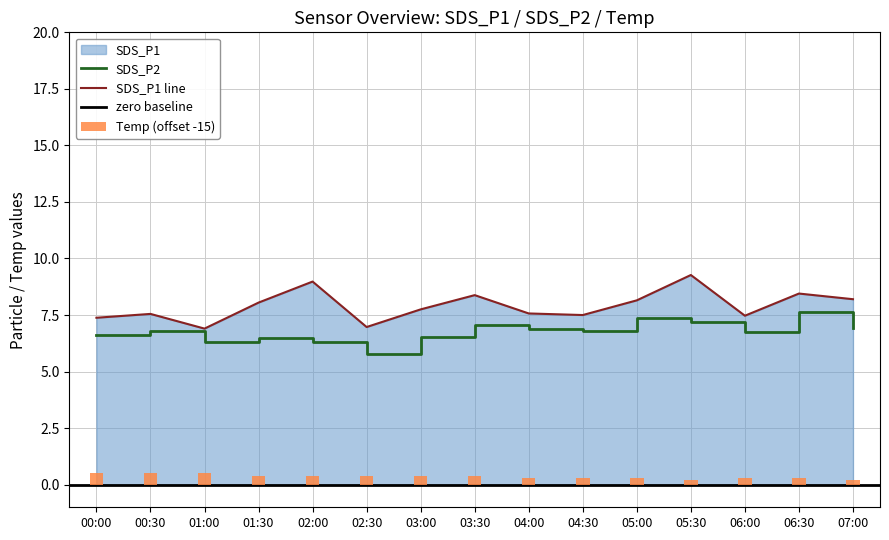

The value of Temp at 04:00 is 0.2. True or false?

False